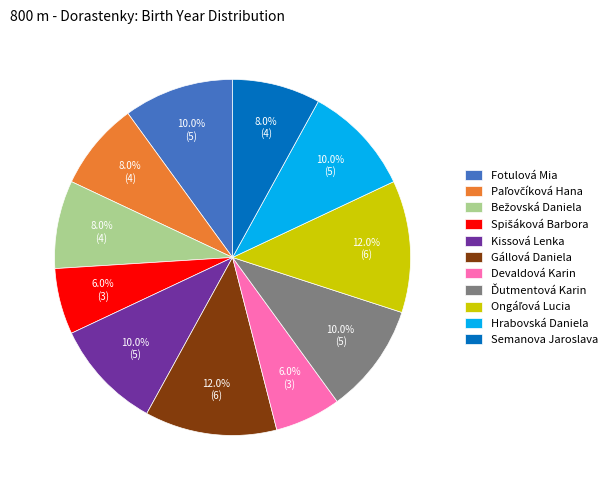

True or false: Gállová Daniela accounts for 12% of the total.

True